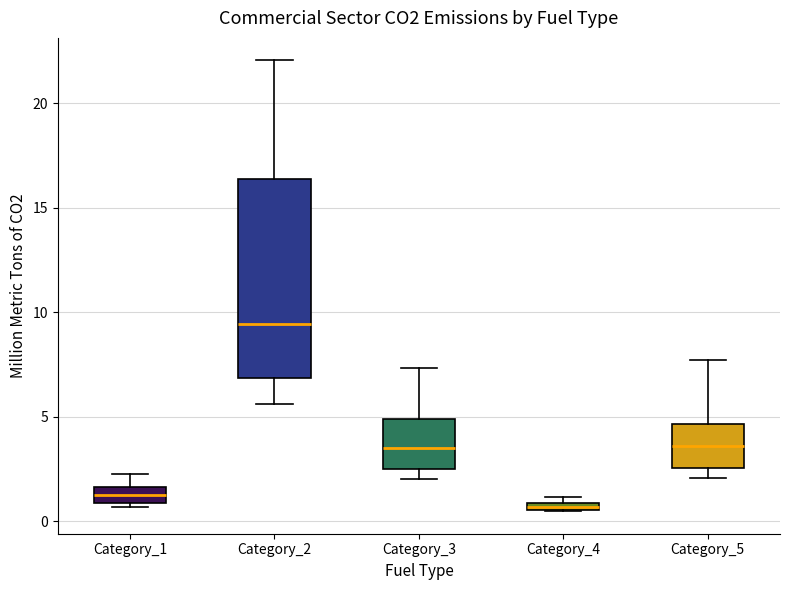

Which box is the tallest, from its lower edge to its upper edge?

Category_2